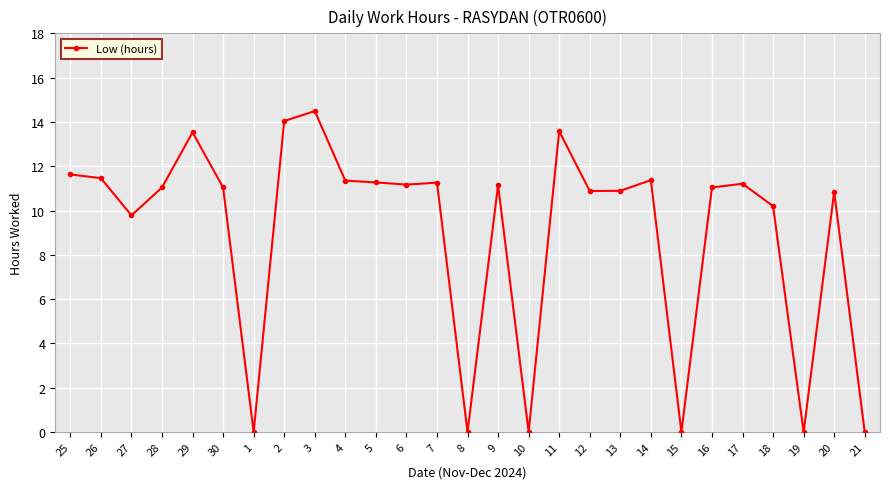

Where does the data first go above 11?

25